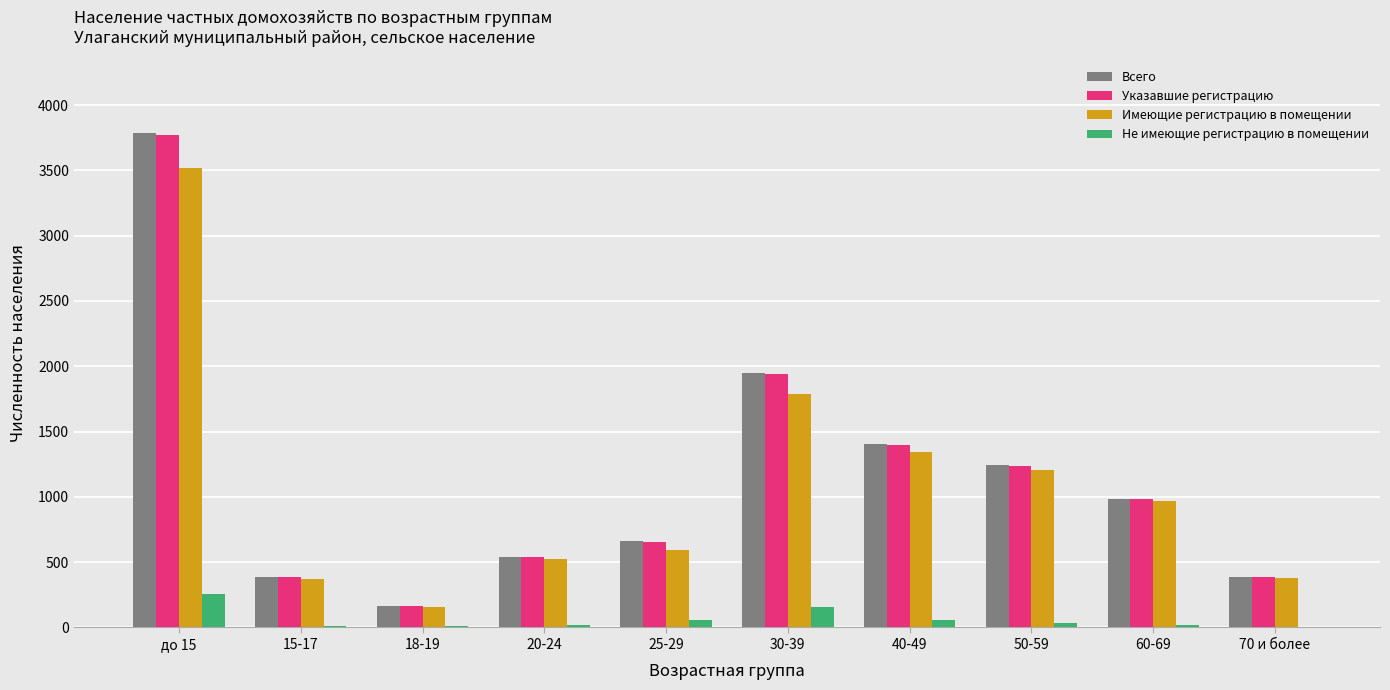

Which series changed the most between 30-39 and 40-49?

Всего